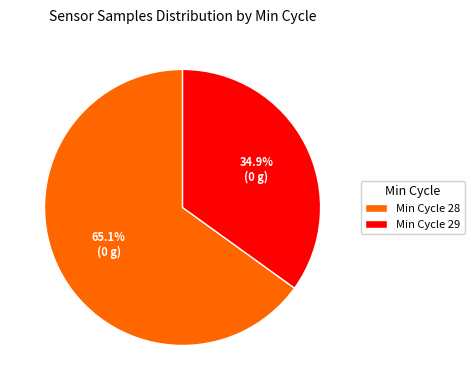

To the nearest percent, what is the average slice percentage?

50%